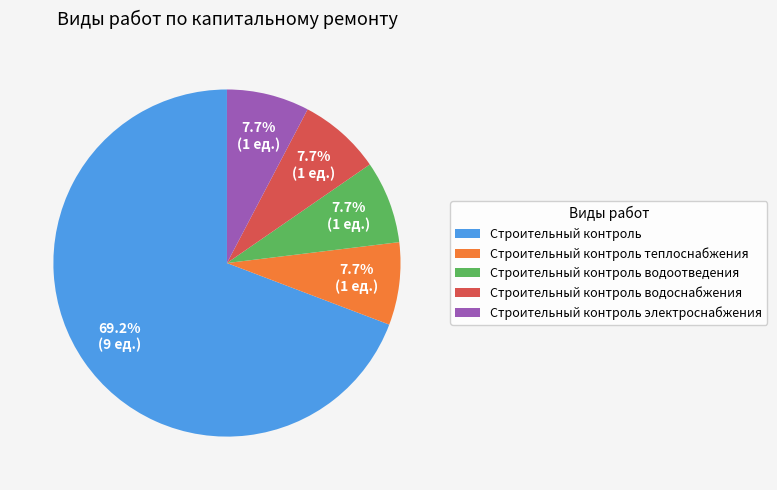

Which category has the biggest portion of the pie?

Строительный контроль